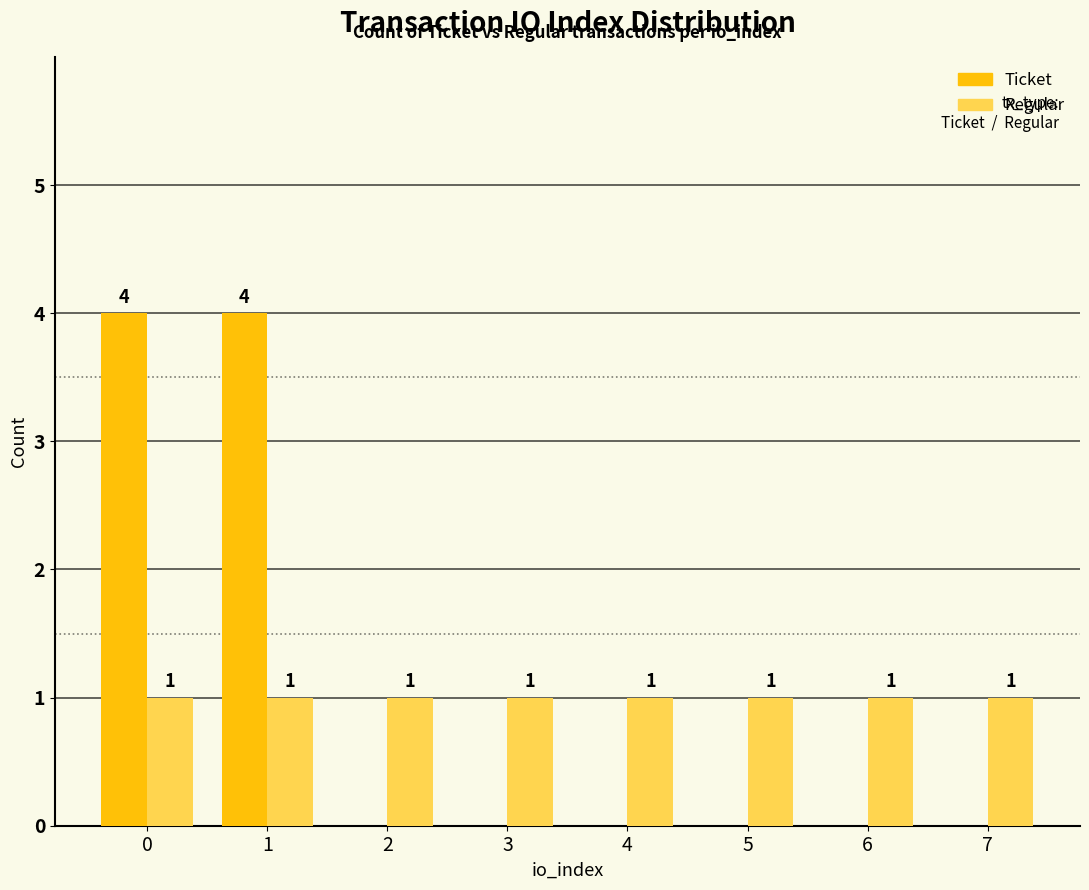

The Ticket series shows 1 at 4. True or false?

False